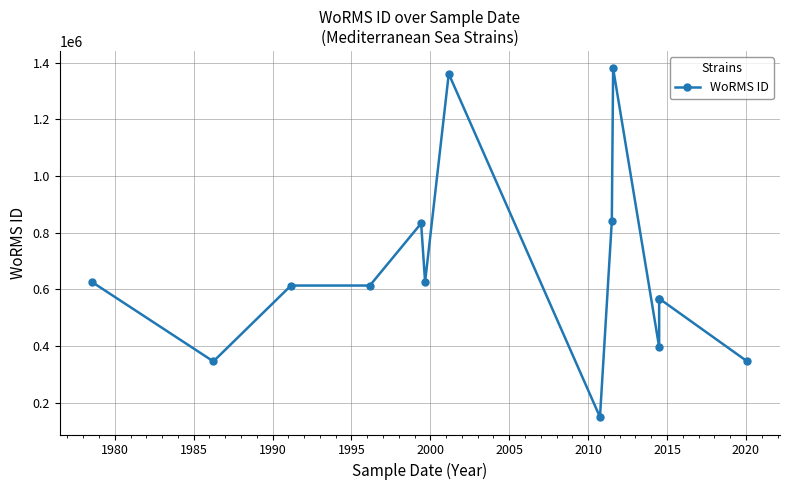

True or false: there are more than 1 points higher than both neighbors.

True